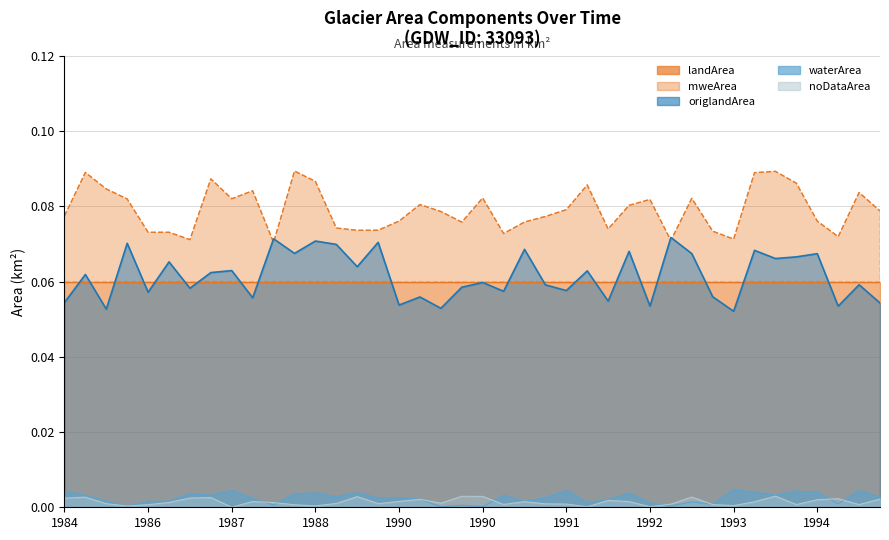

What is the value of the origlandArea point at the 28th from the left?

0.1